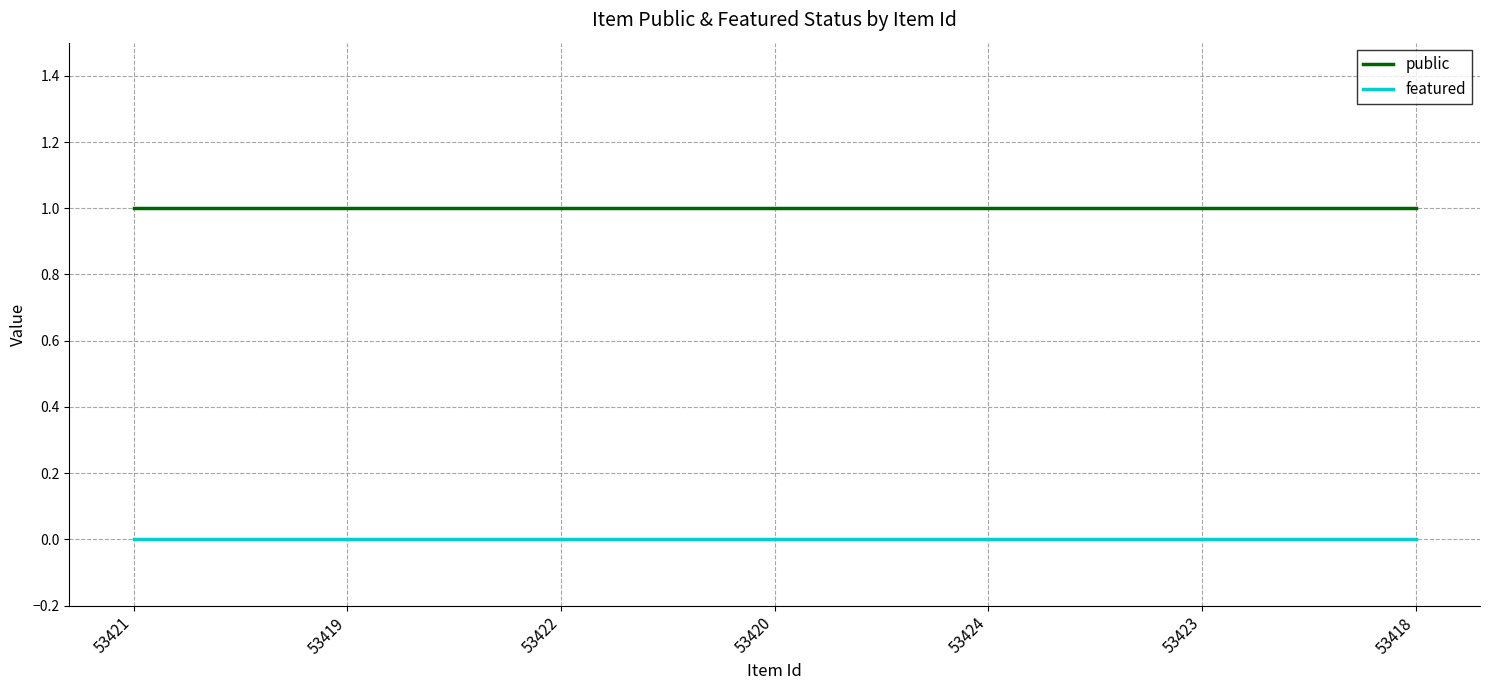

Rank the series by their maximum value, from lowest to highest.

featured, public